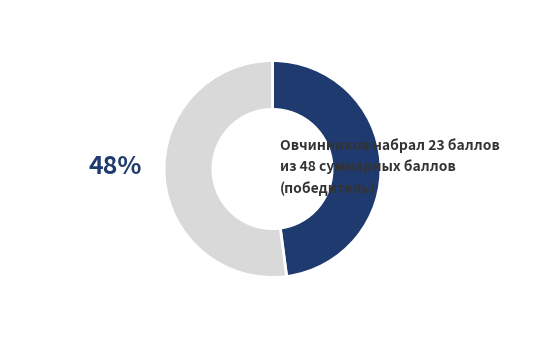

Is there a majority slice in this chart?

Yes